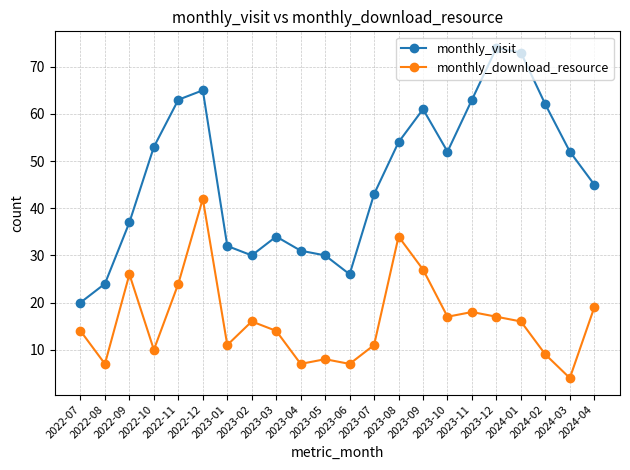

True or false: monthly_download_resource and monthly_visit cross at least once.

False